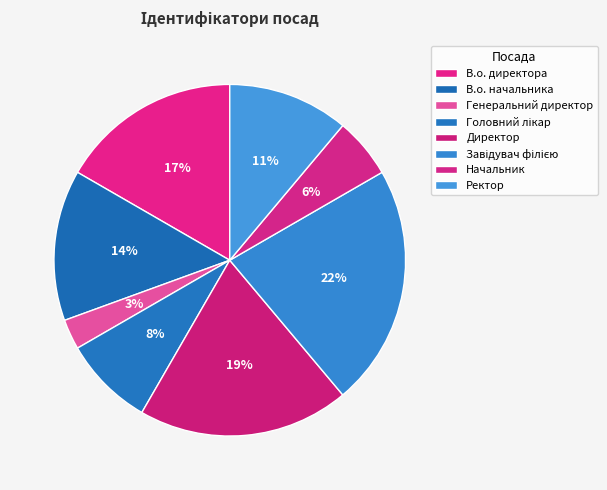

To the nearest percent, what is the difference between the Генеральний директор and Начальник slice percentages?

3%